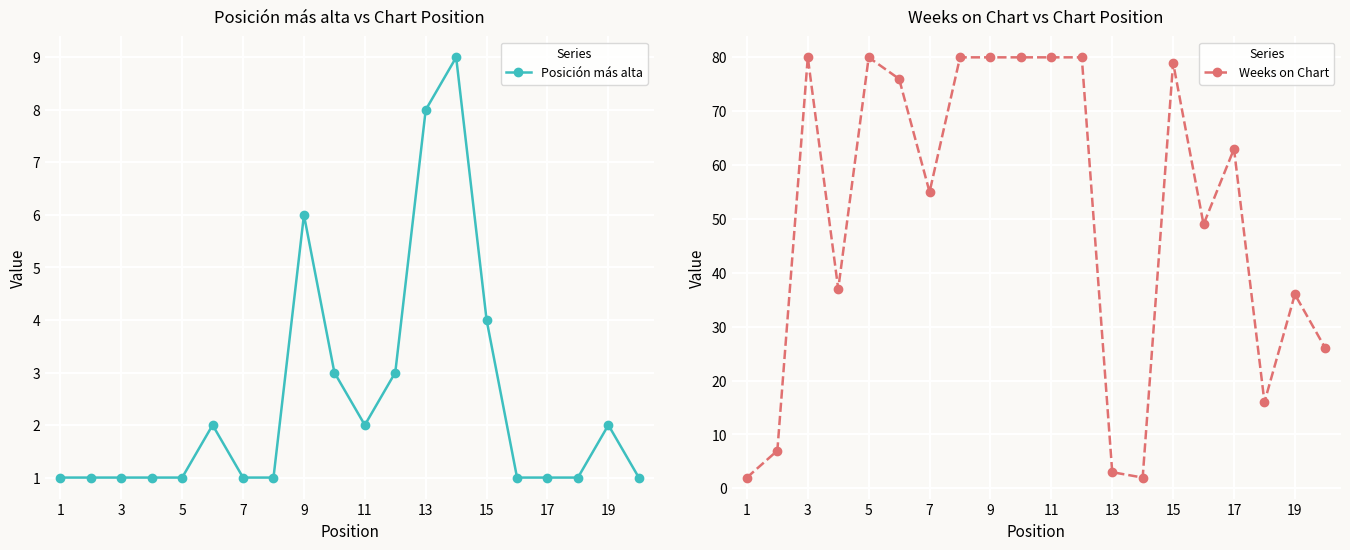

How many lines are shown in the chart?

2